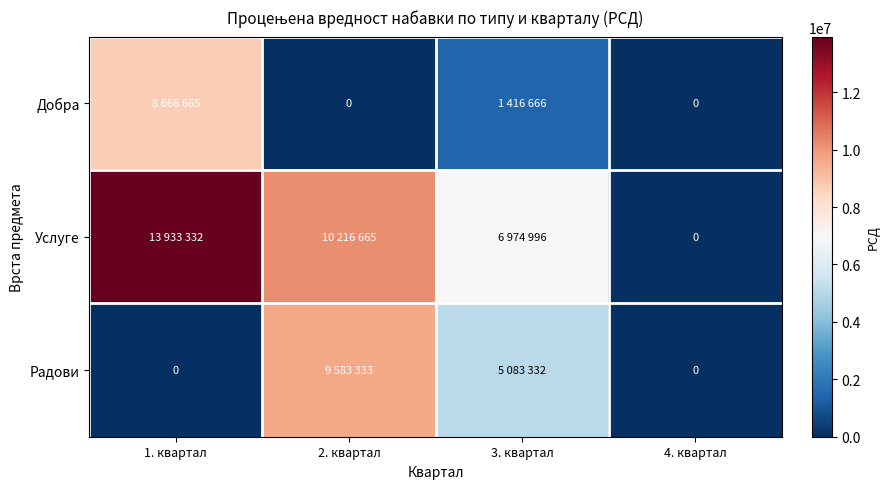

List the series in order of their peak value, lowest first.

Добра, Радови, Услуге